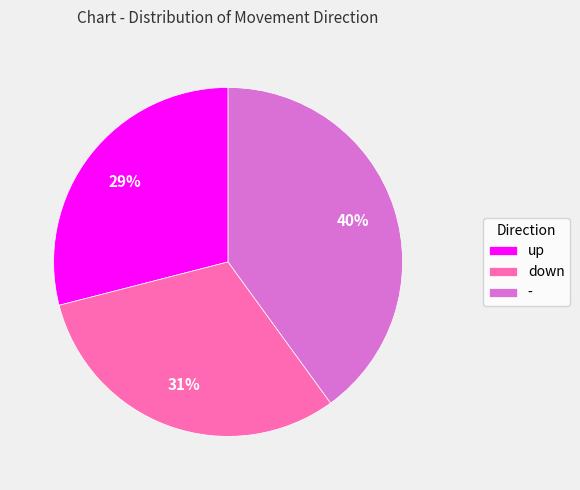

Which has a higher value, down or up?

down